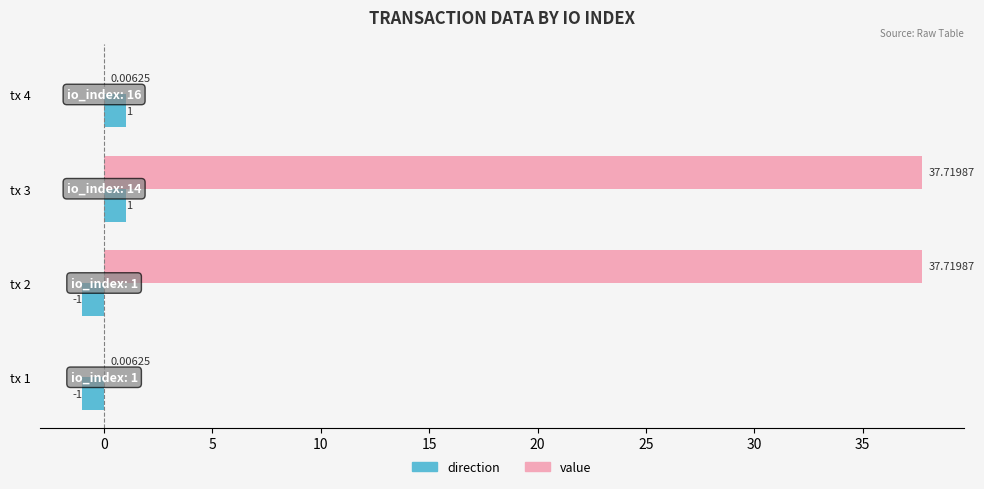

At which category is the sum across all series the highest?

tx 3